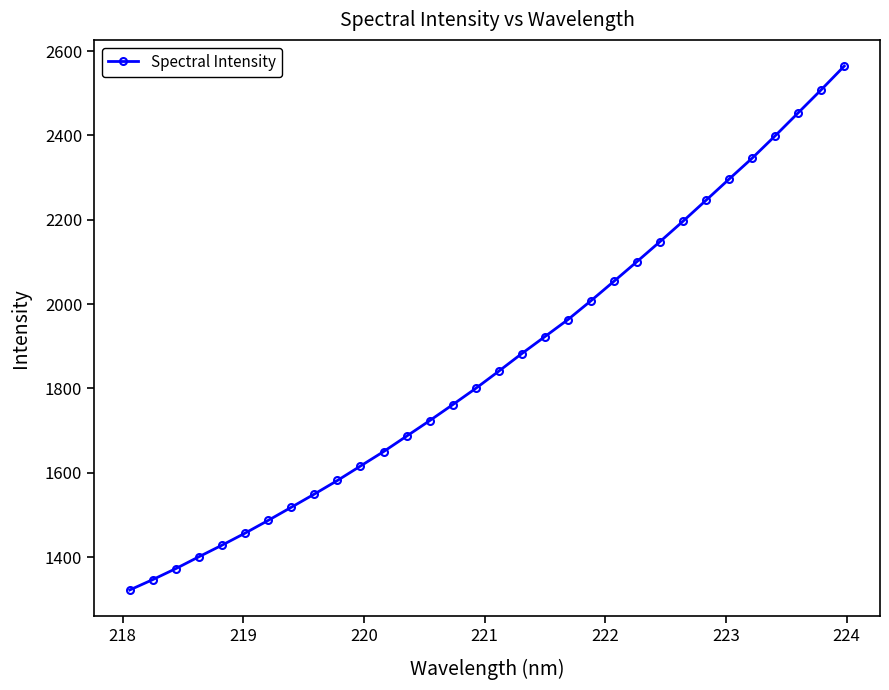

True or false: there are more than 2 points higher than both neighbors.

False